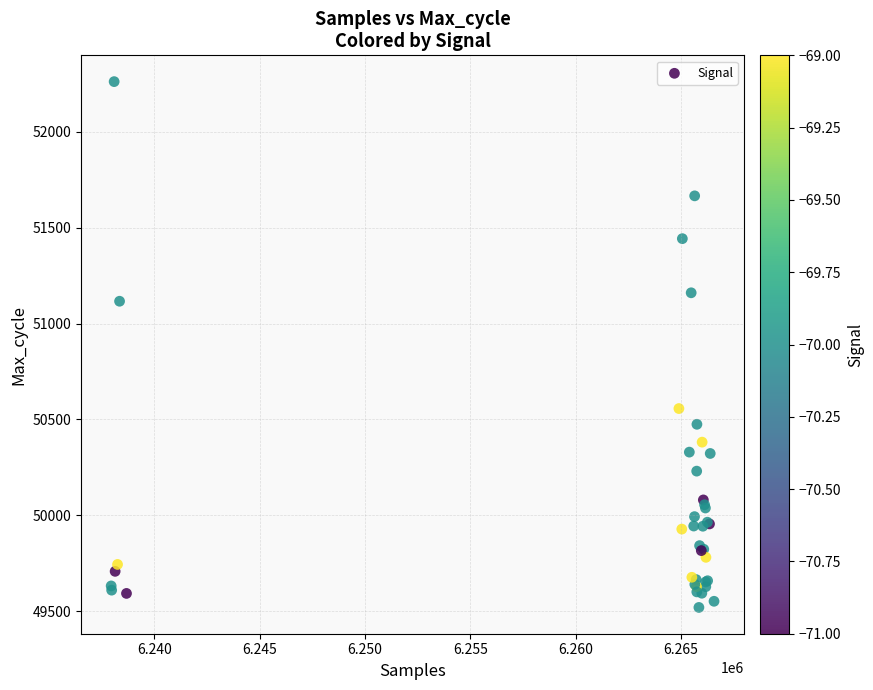

What Y value in the scatter plot is closest to 50890?

51116